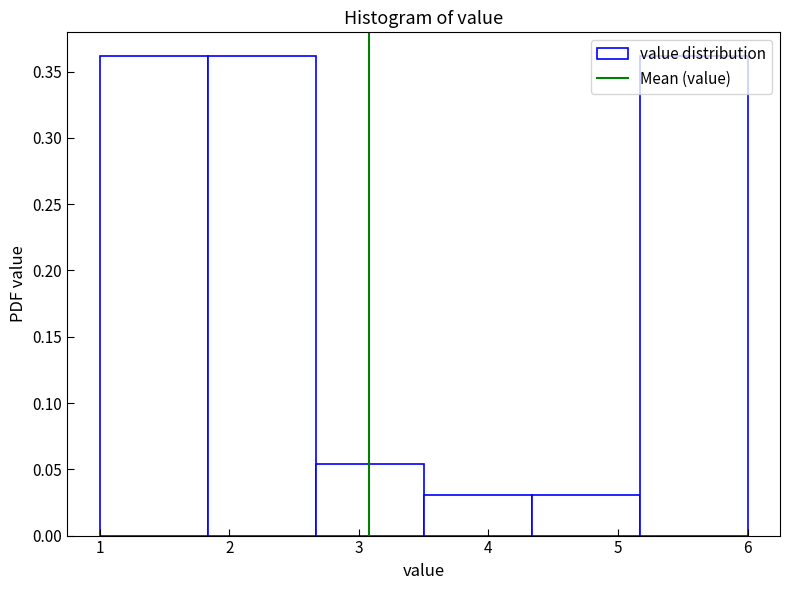

Reading left to right, list every bar in this chart as the range it spans on the x-axis followed by its height. Neither the bar edges nor the heights are printed on the chart, so give them approximately, as read against the axes.

1.0 to 1.8: 0.360
1.8 to 2.7: 0.360
2.7 to 3.5: 0.055
3.5 to 4.3: 0.030
4.3 to 5.2: 0.030
5.2 to 6.0: 0.360